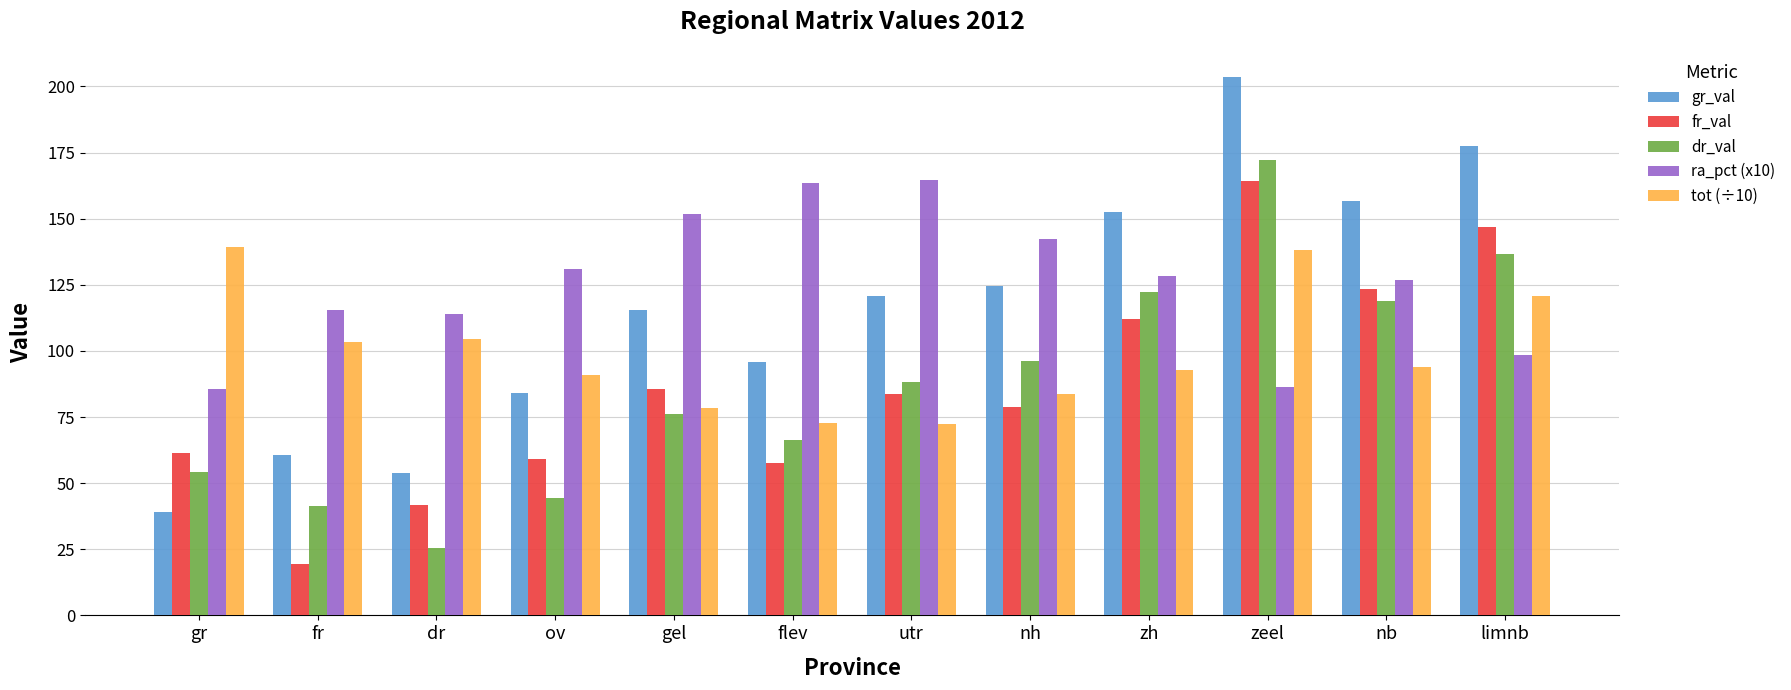

What is the label of the 12th bar from the right?

gr